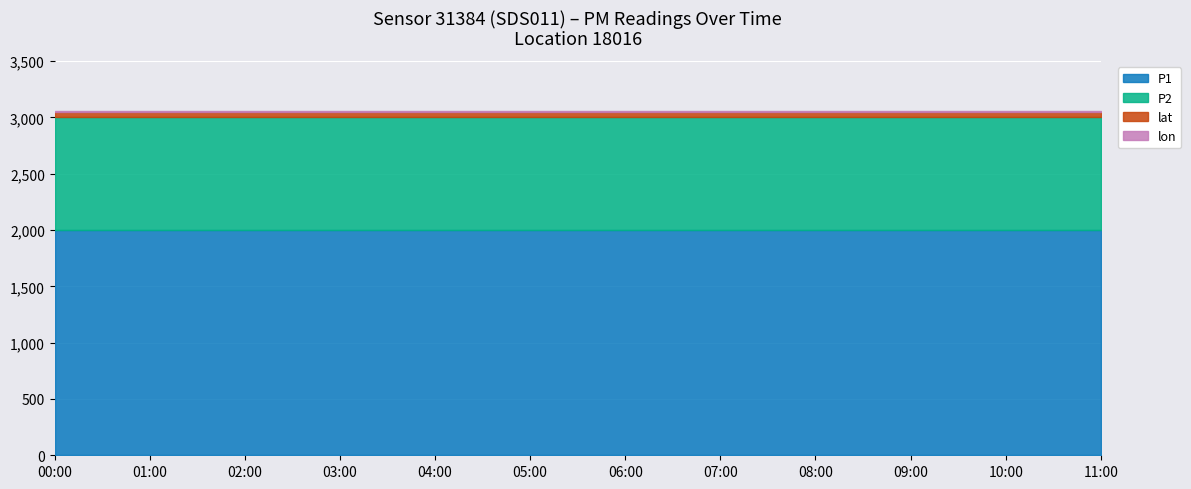

Does the chart display data point markers on the line(s)?

No